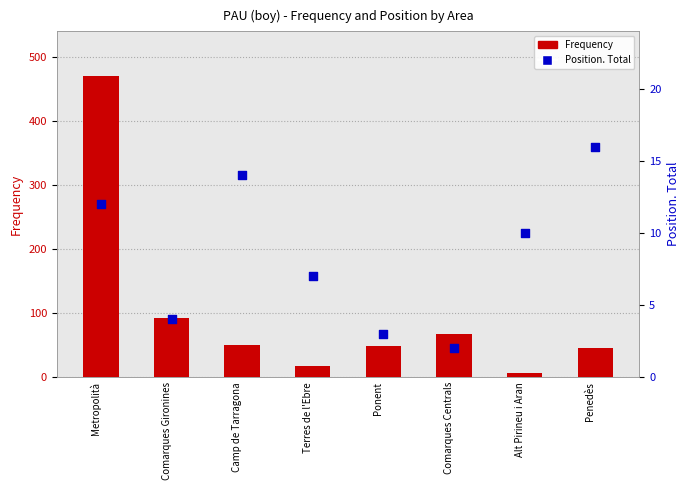

Which series has the largest total across all categories?

Frequency